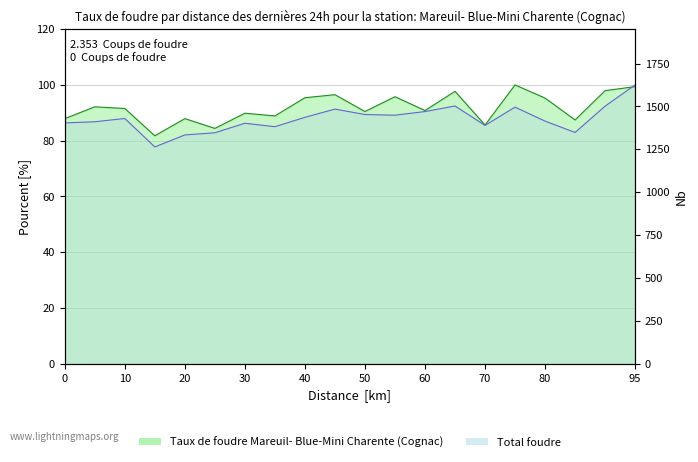

At 50, list the series in order from largest to smallest.

Station_j, Total foudre